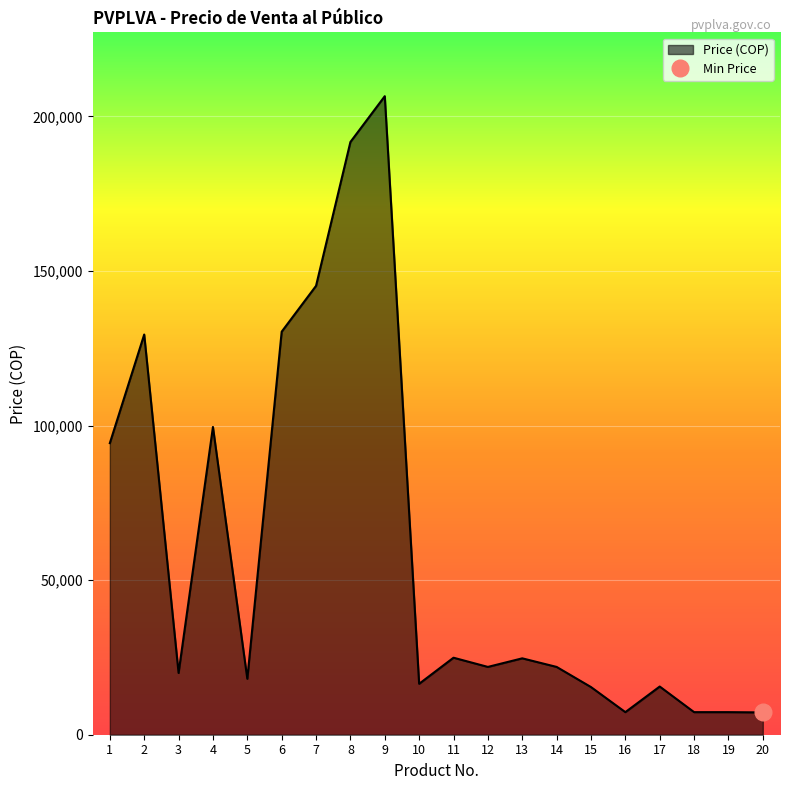

What is the difference between the values at 3 and 19?

12680